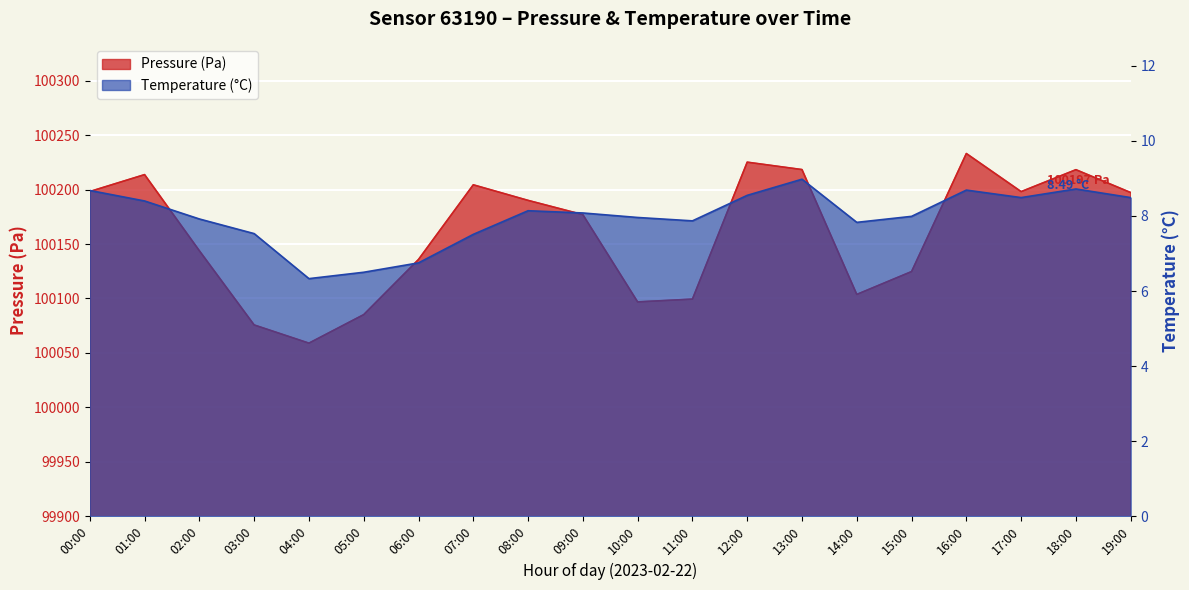

Rank the series by their maximum value, from lowest to highest.

temperature, pressure